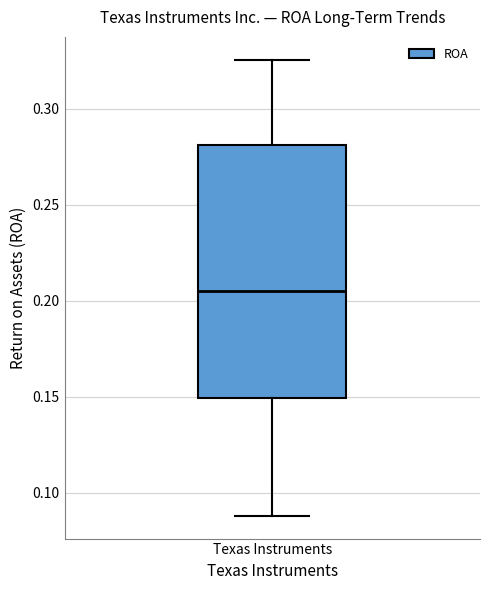

Read this box plot against the y-axis: the position of the median line, the range covered by the box, and the ends of both whiskers. The values are not printed on the chart, so give them approximately, as read against the axis.

median 0.205, box 0.150 to 0.280, whiskers 0.090 to 0.325